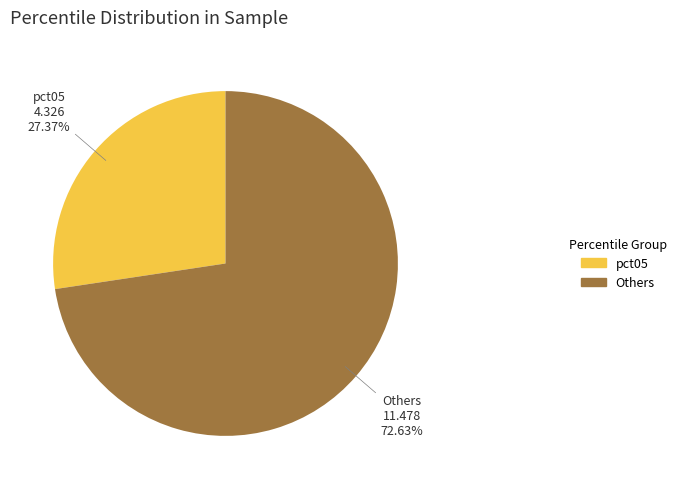

What is the smallest slice in the pie chart?

pct05